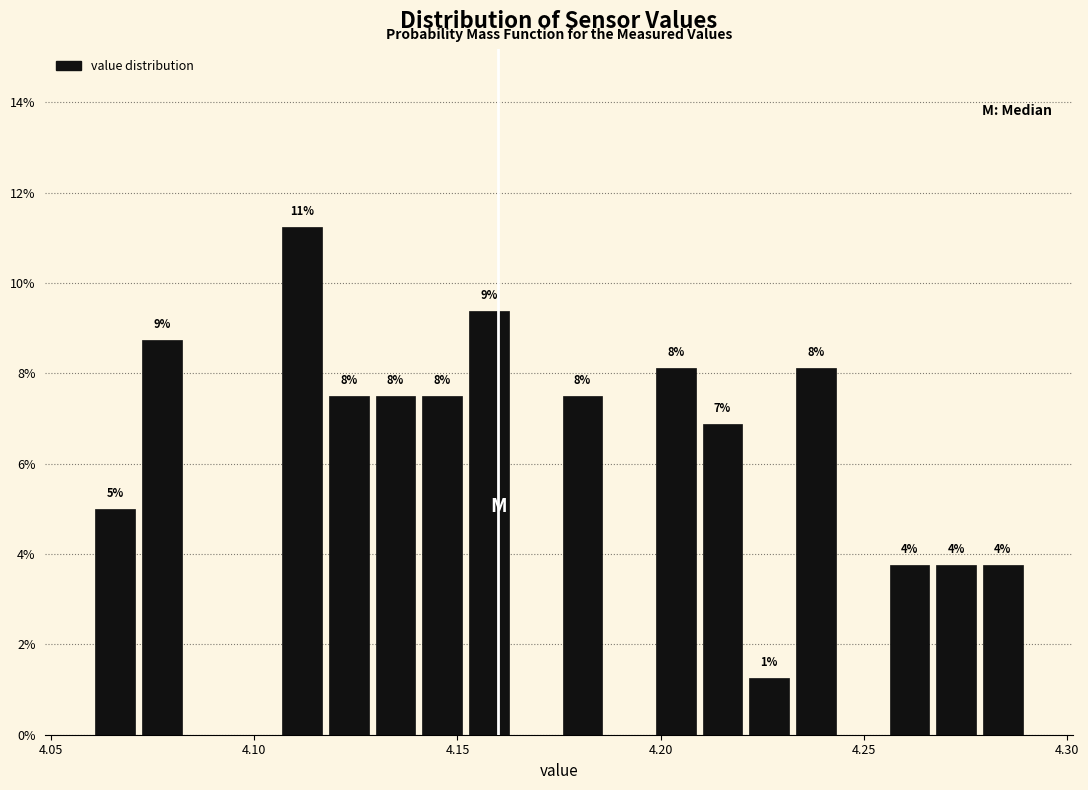

Around what value on the x-axis is the tallest bar? Give the approximate position of its centre, as read against the axis.

4.110